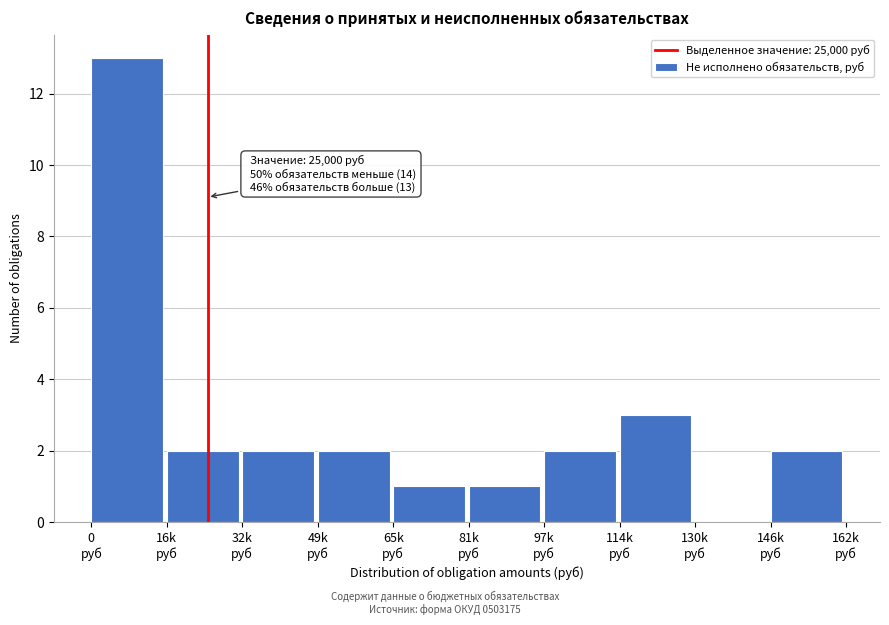

What is the sum of all values?

28